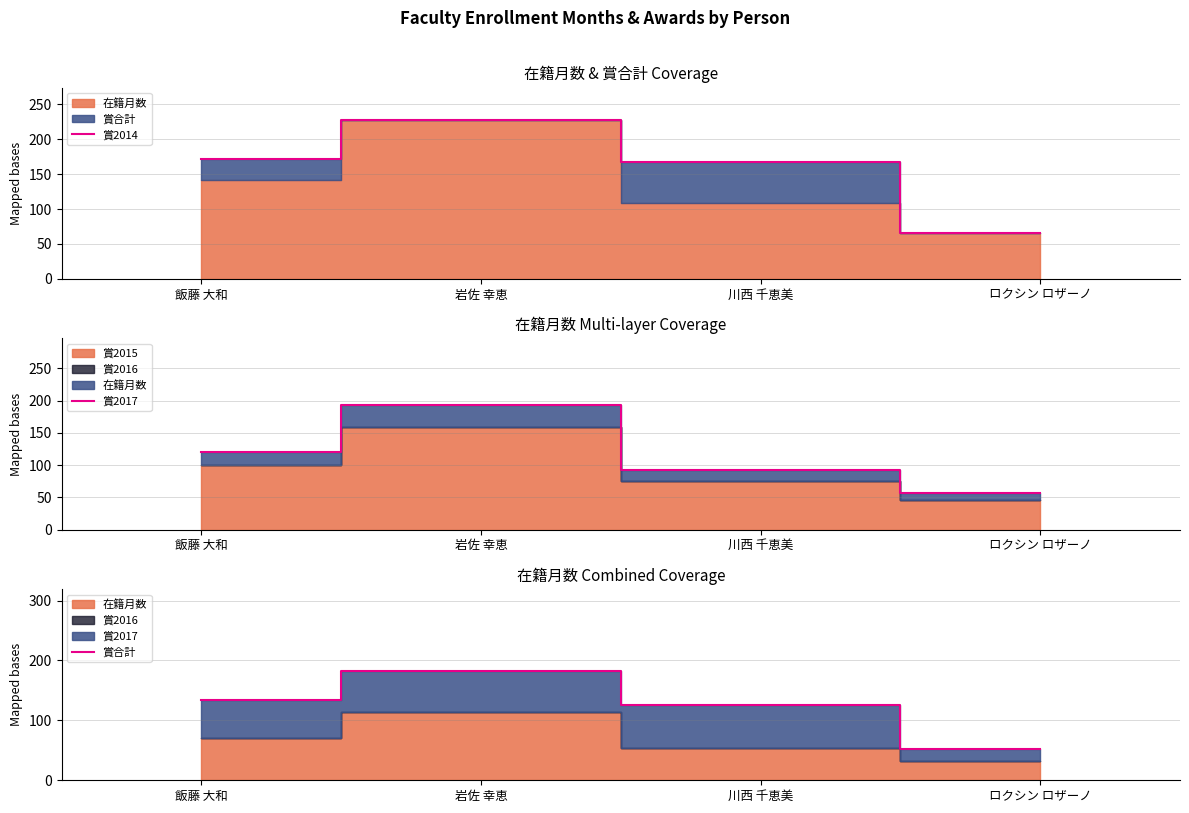

What is the label of the 2nd point from the right?

川西 千恵美